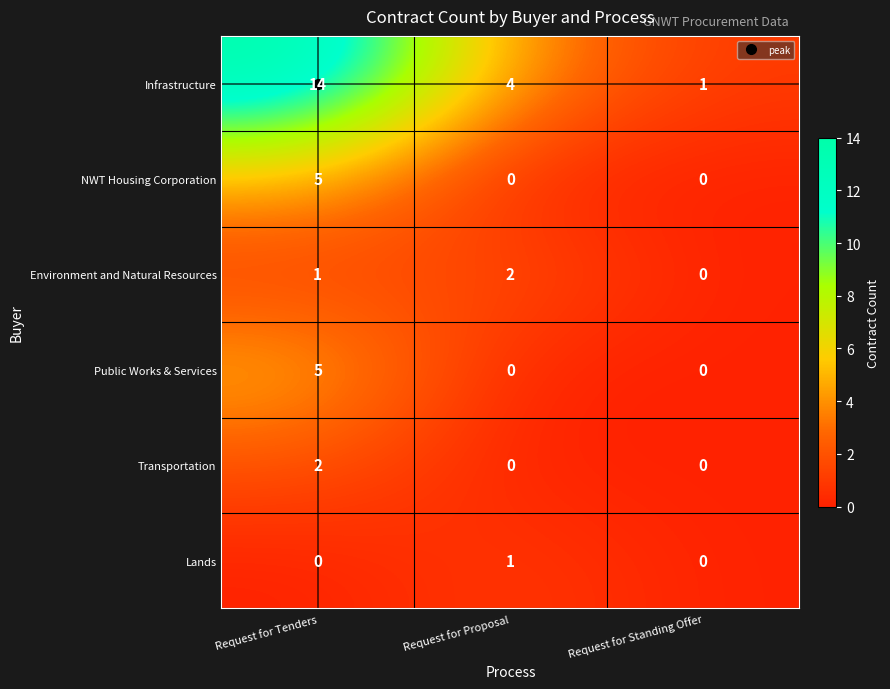

What is the difference between the highest and lowest values at Request for Proposal?

4